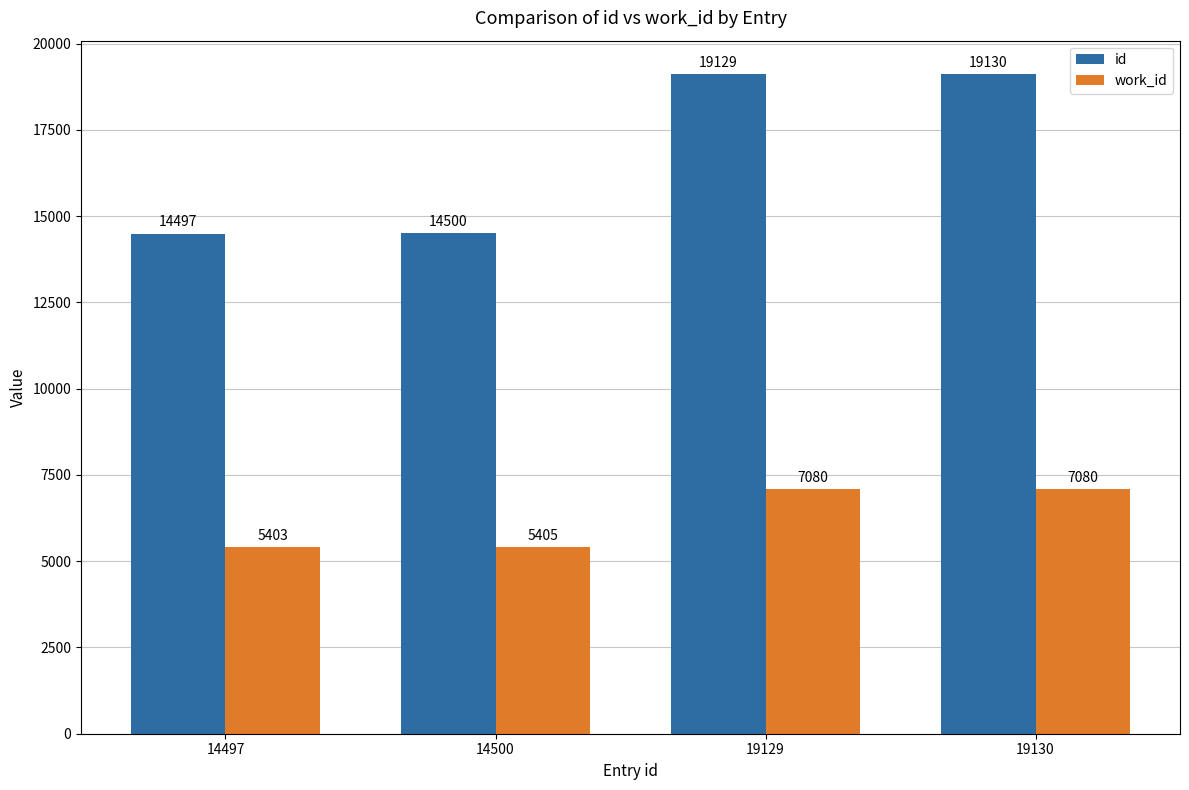

What is the value of the id bar at the 4th from the left?

19130